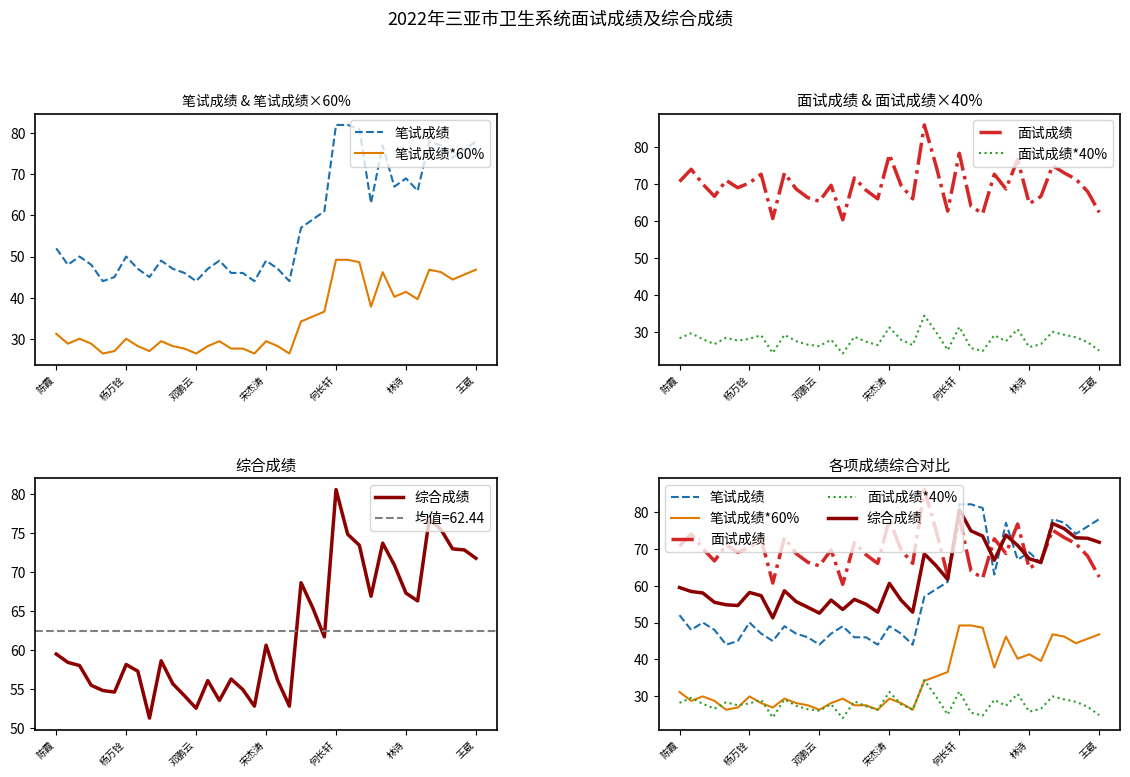

True or false: 面试成绩 has a value of 66.0 at 20.

True